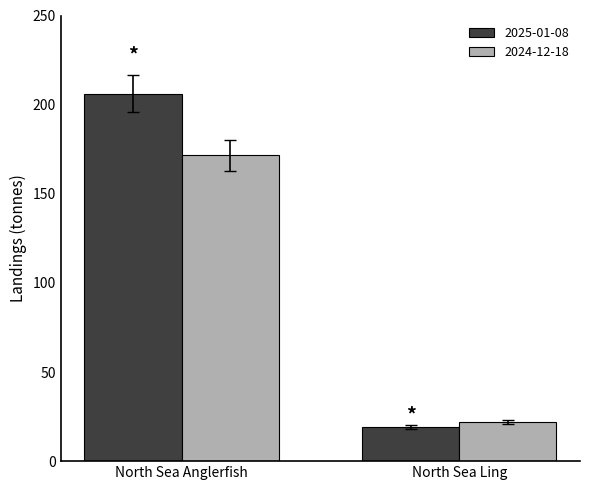

What is the difference between the highest and lowest values at North Sea Anglerfish?

34.6